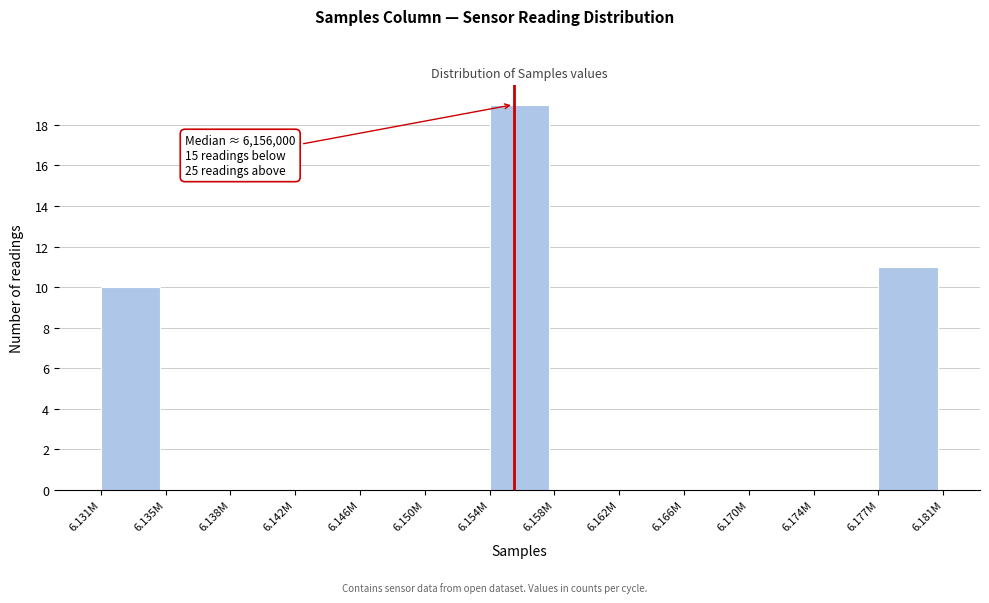

Reading right to left, transcribe all the data shown in this chart.

6.177M=11	6.174M=0	6.170M=0	6.166M=0	6.162M=0	6.158M=0	6.154M=19	6.150M=0	6.146M=0	6.142M=0	6.138M=0	6.135M=0	6.131M=10